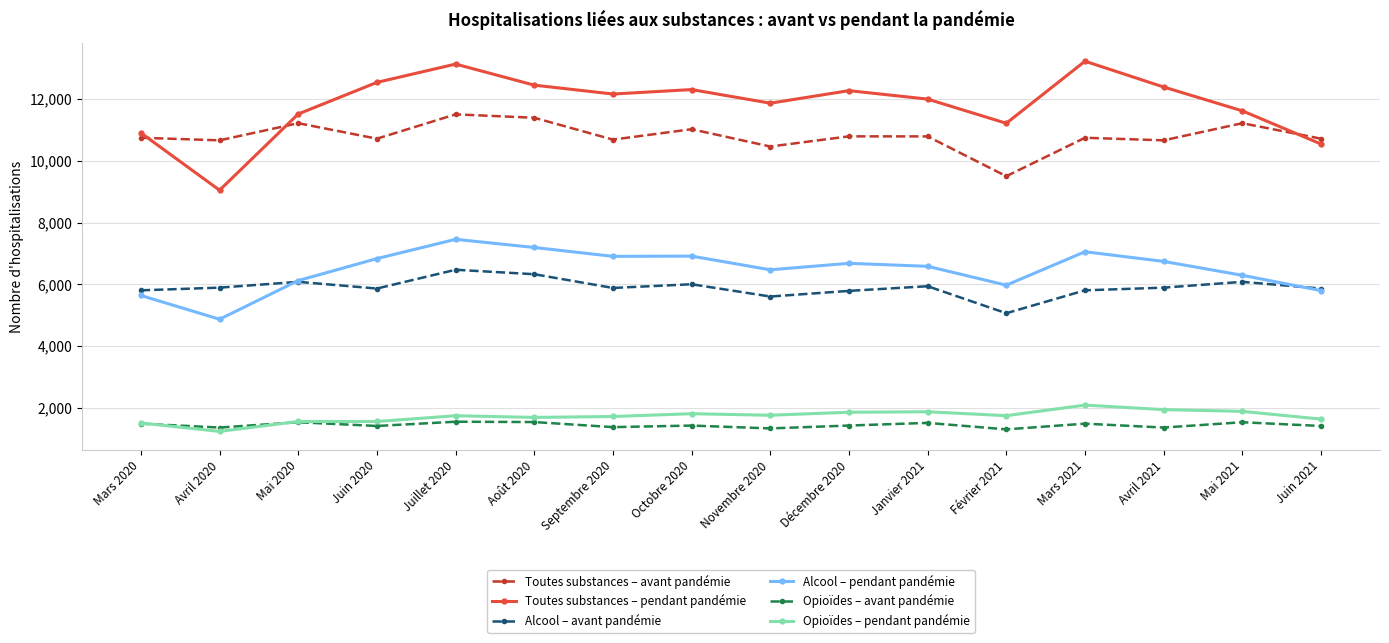

Count the number of data series in this chart.

6